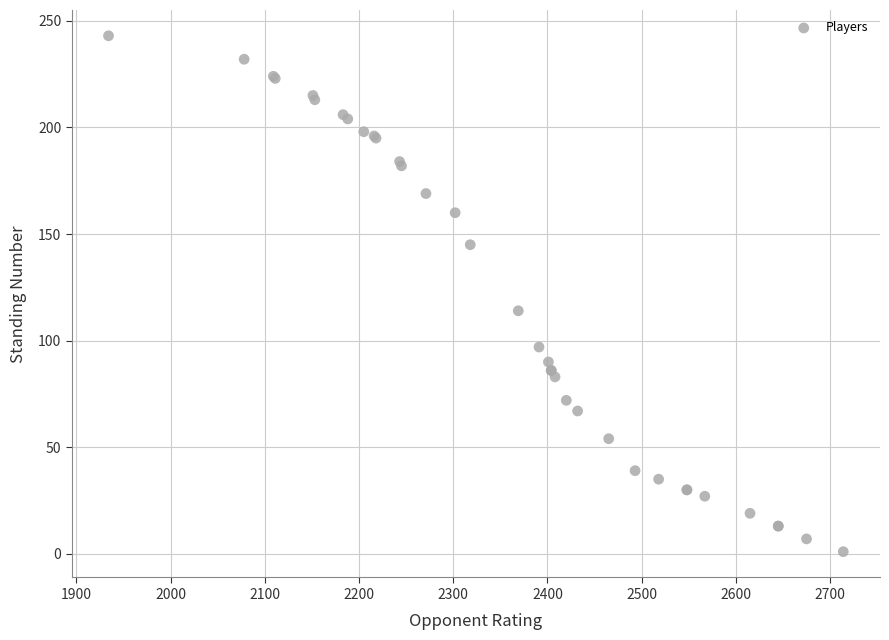

What Y value in the scatter plot is closest to 122?

114